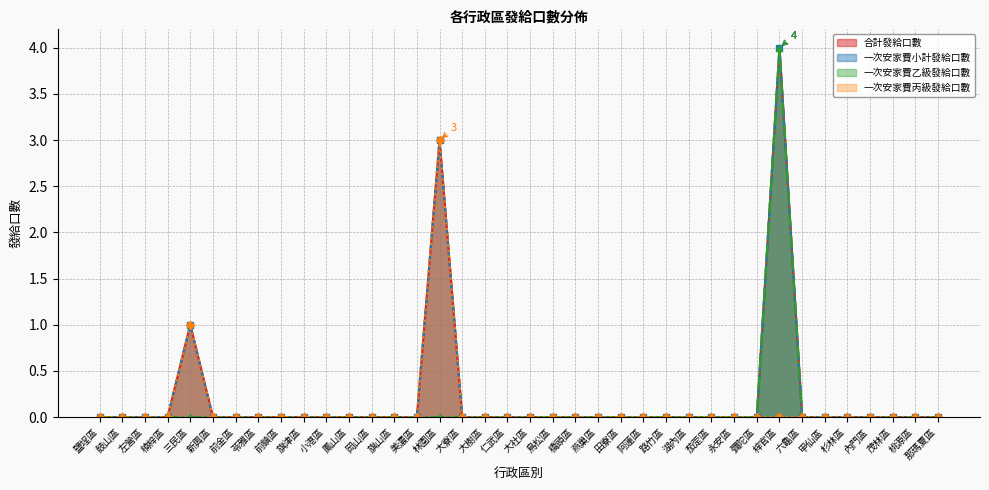

Which has a higher value, 阿蓮區 or 永安區?

阿蓮區